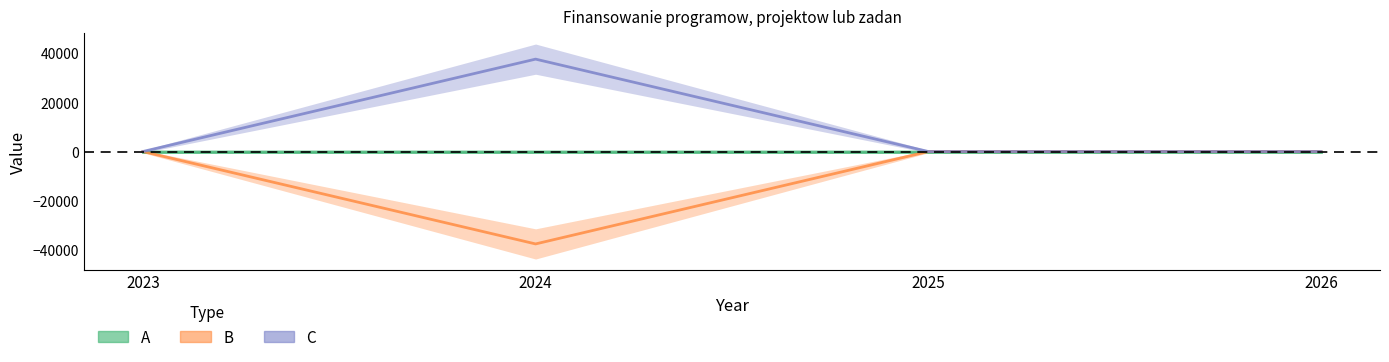

Does the chart have visible grid lines?

No